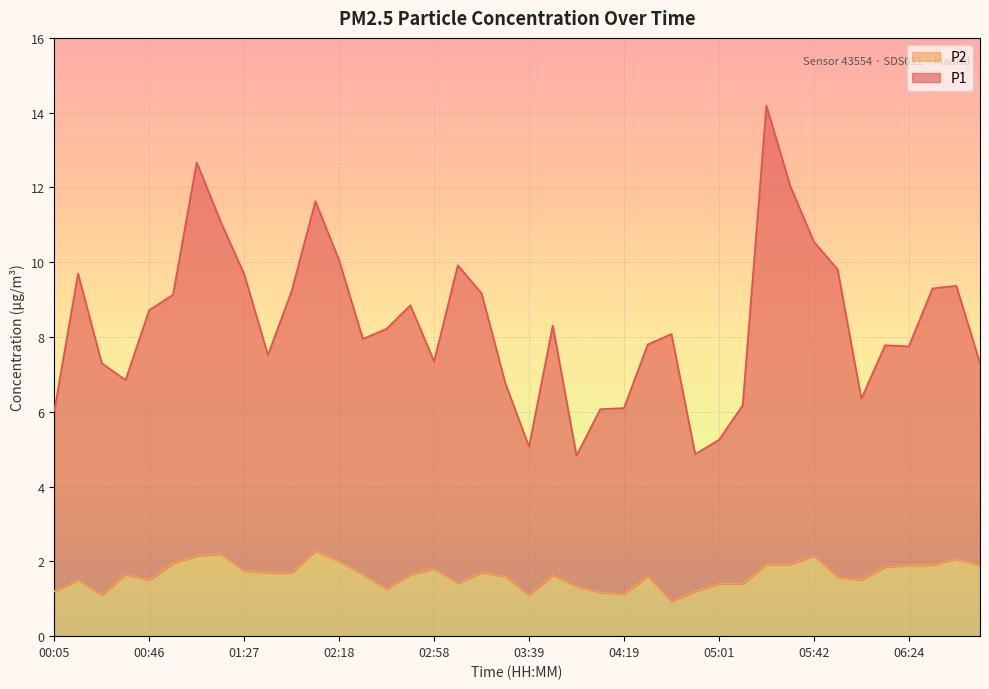

What is the spread (max minus min) of values at 06:24?

5.8